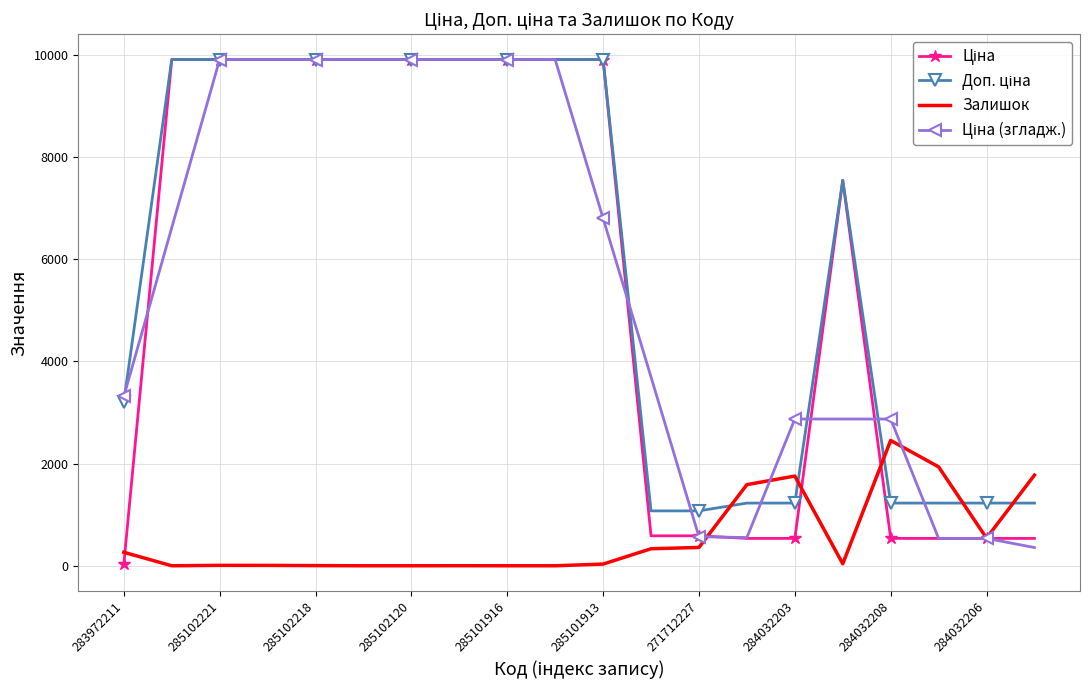

What is the greatest value displayed?

9908.5